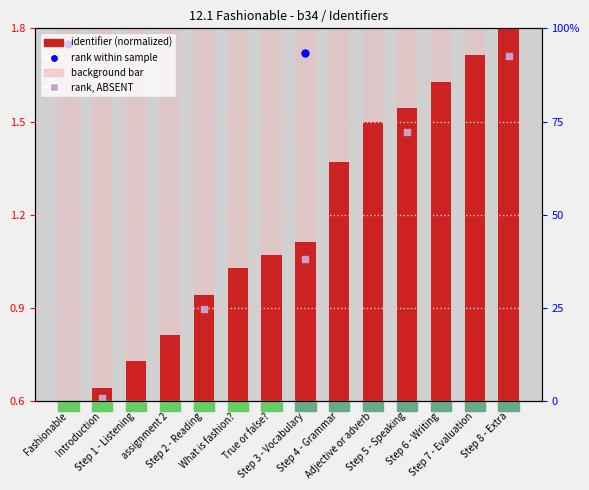

Which series has the largest Y range (max minus min)?

identifier (normalized)